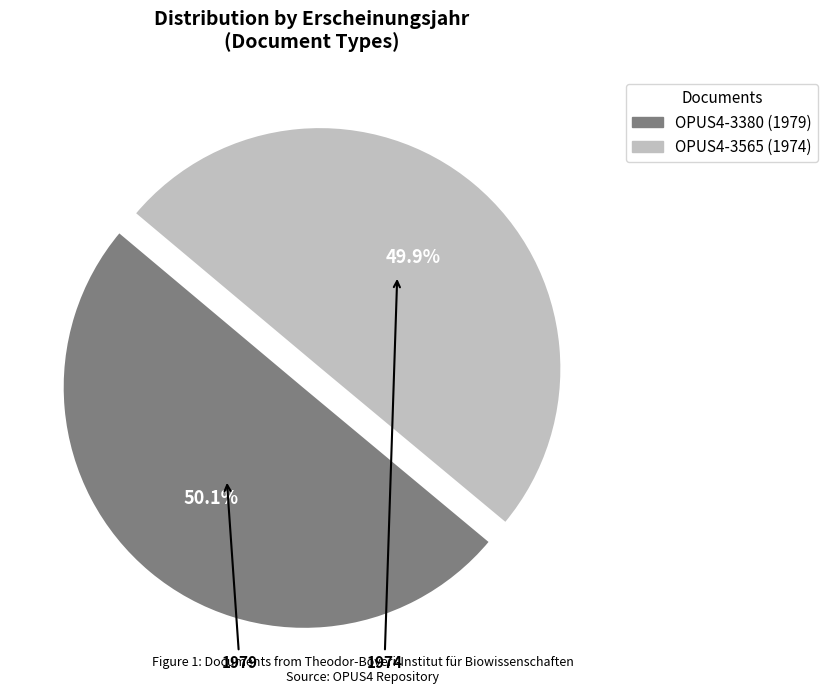

What is the ratio of the value at OPUS4-3565 to the value at OPUS4-3380?

1.0